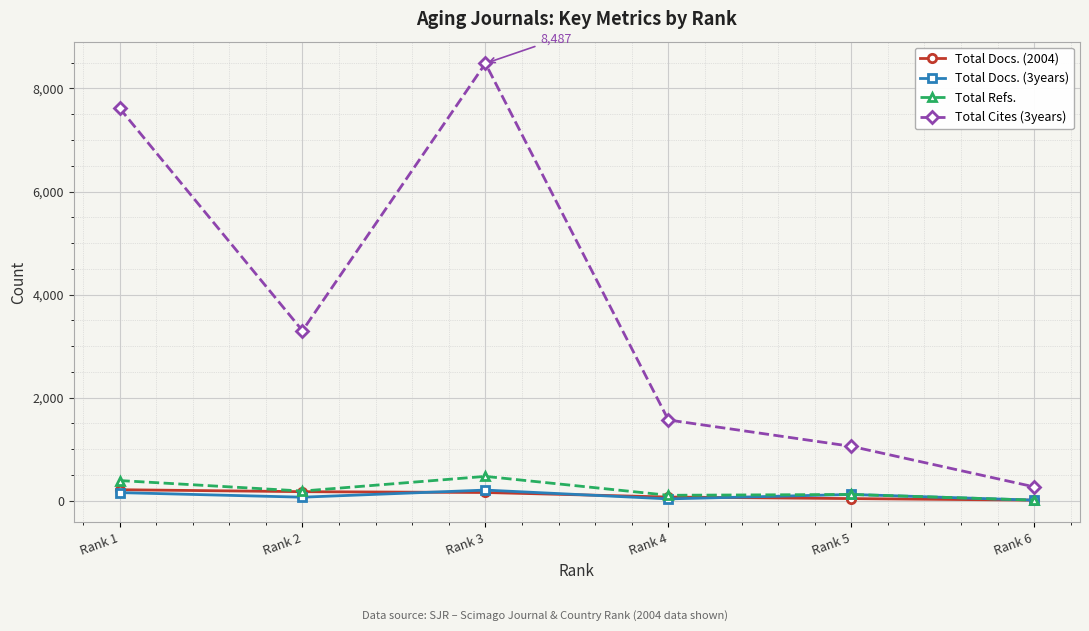

Rank the categories by Total Cites (3years) value from highest to lowest.

Rank 3, Rank 1, Rank 2, Rank 4, Rank 5, Rank 6